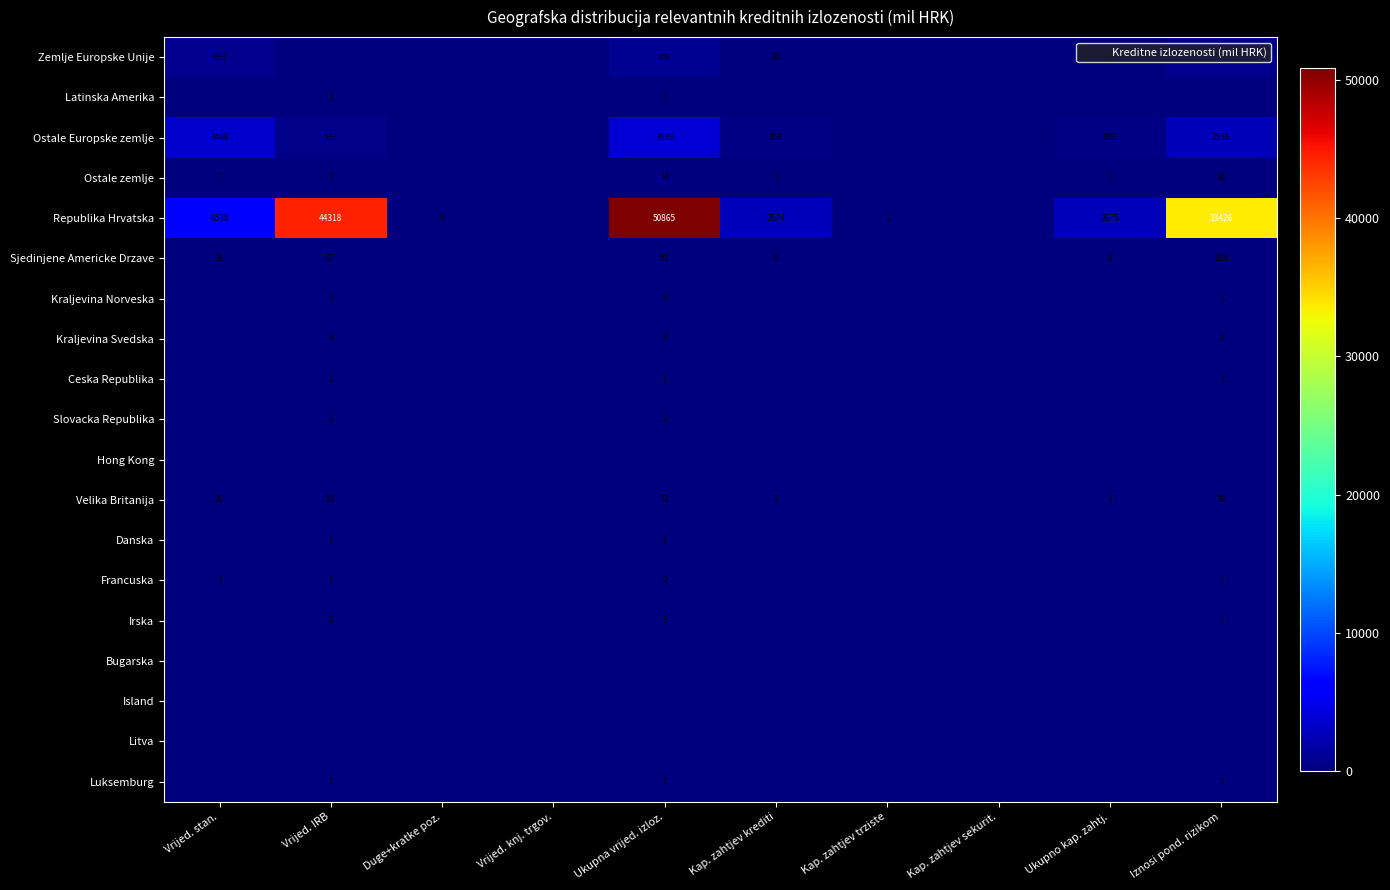

The value of Danska at Ukupna vrijed. izloz. is 1. True or false?

False